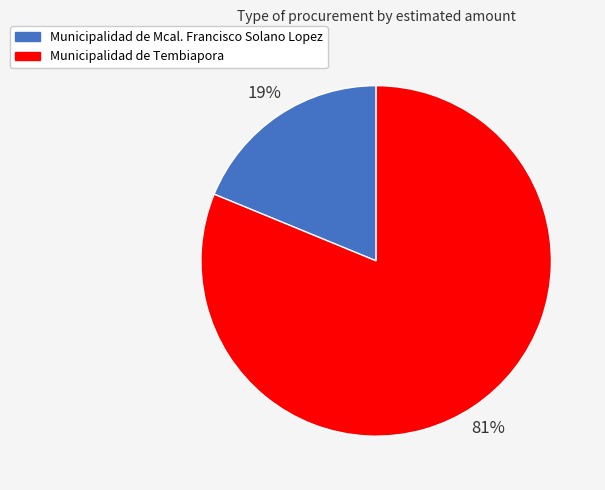

What is the ratio of the value at Municipalidad de Mcal. Francisco Solano Lopez to the value at Municipalidad de Tembiapora?

0.2